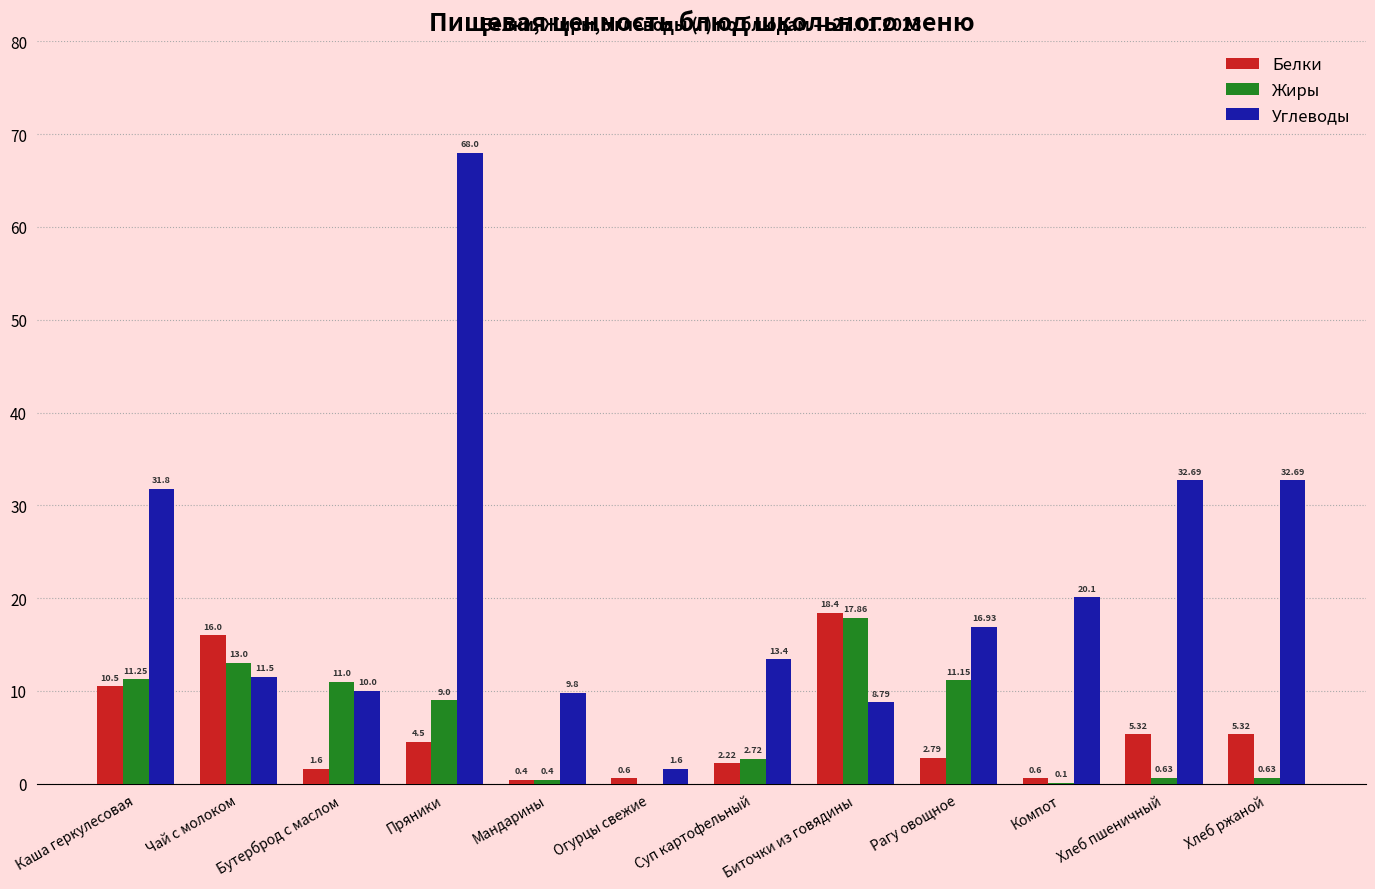

What is the sum of all Жиры values?

77.7